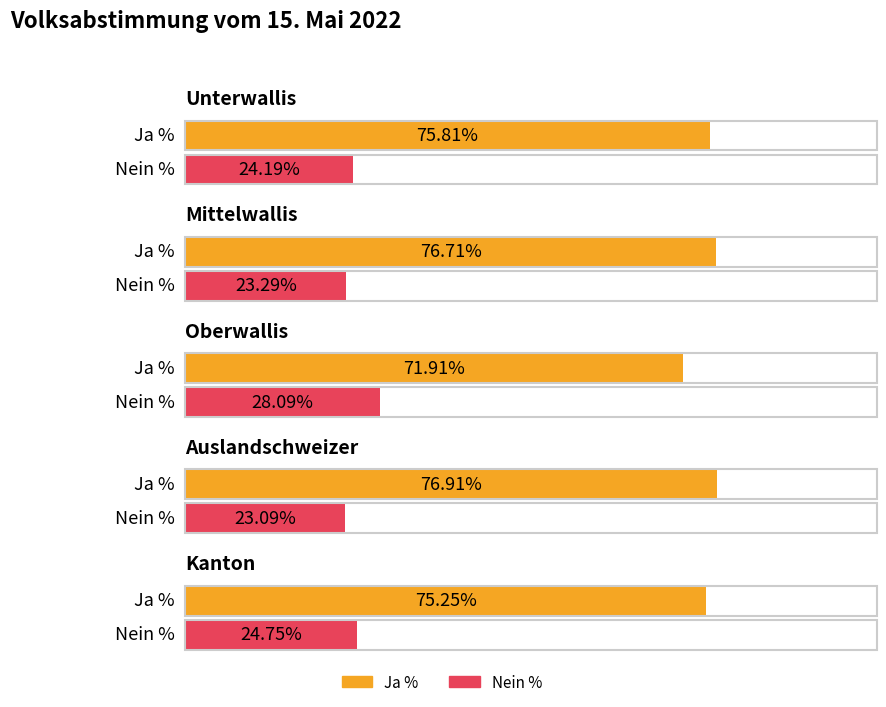

The Nein % series shows 12.0 at Mittelwallis. True or false?

False